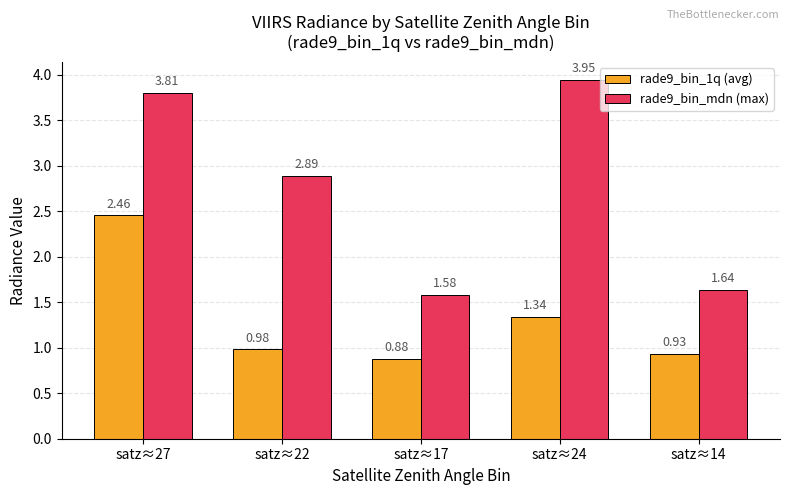

Count the number of categories in the chart.

5